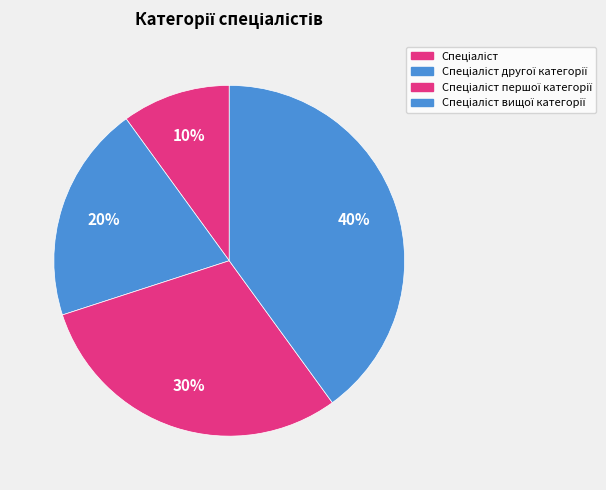

What is the smallest slice in the pie chart?

Спеціаліст